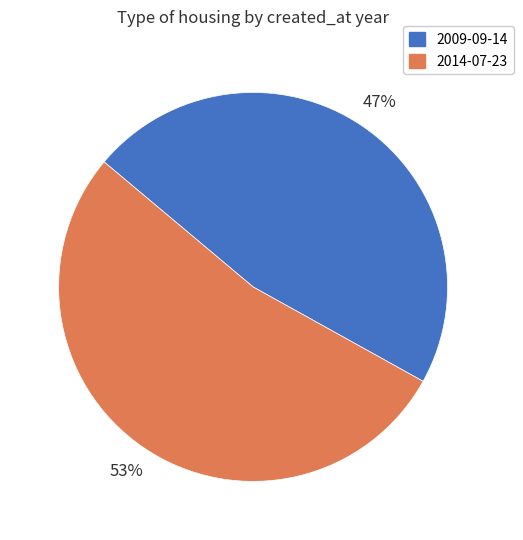

Count the number of slices in the pie.

2